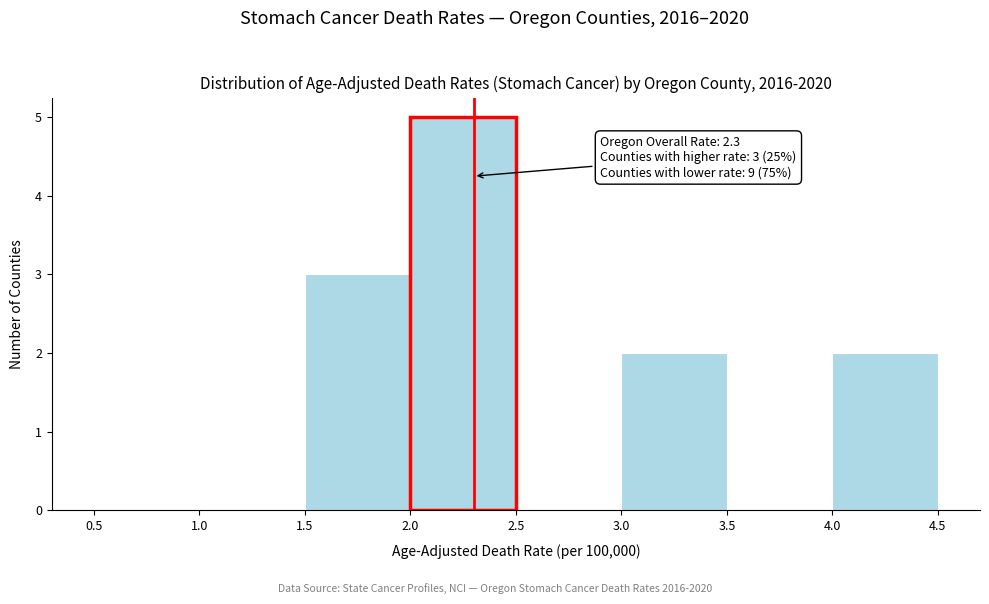

Which range on the x-axis has the tallest bar?

2.0 to 2.5